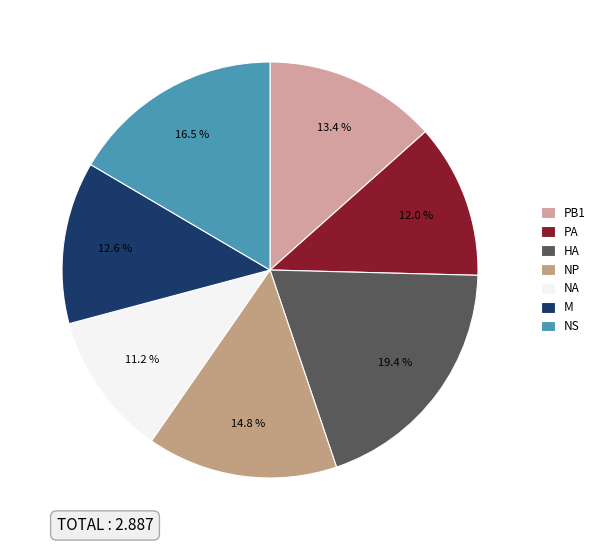

The M slice represents 13% of the pie. True or false?

True